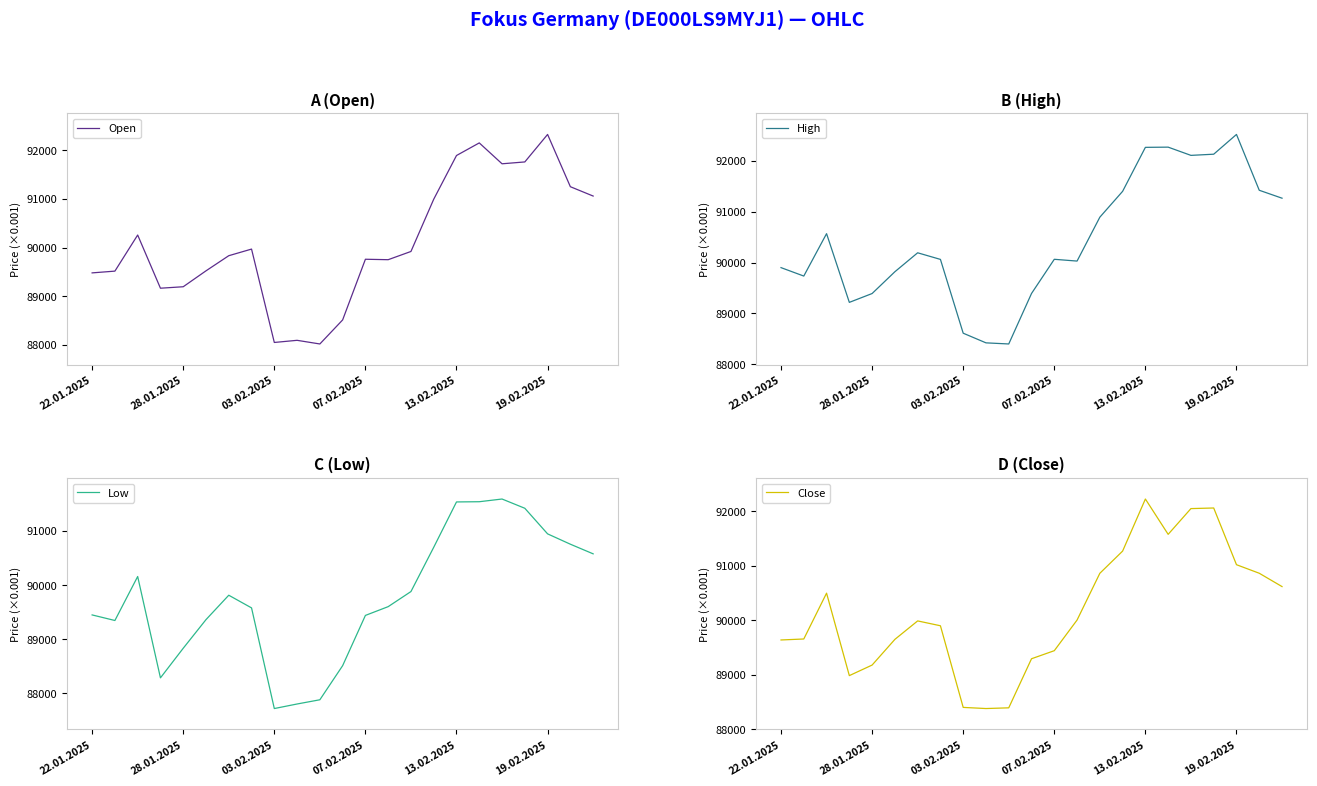

Reading left to right, what are all the values shown in this chart?

Open: 89481	89517	90259	89166	89196	89523	89834	89970	88051	88095	88020	88514	89761	89752	89921	90995	91893	92152	91723	91761	92326	91252	91060
High: 89900	89734	90569	89216	89390	89819	90192	90062	88609	88419	88397	89391	90064	90029	90893	91402	92268	92272	92110	92133	92522	91423	91267
Low: 89448	89345	90158	88285	88832	89361	89812	89578	87718	87802	87880	88510	89439	89601	89880	90698	91536	91540	91590	91419	90946	90755	90577
Close: 89636	89654	90496	88981	89175	89647	89986	89897	88397	88376	88389	89291	89439	90002	90861	91269	92226	91577	92050	92061	91019	90862	90617